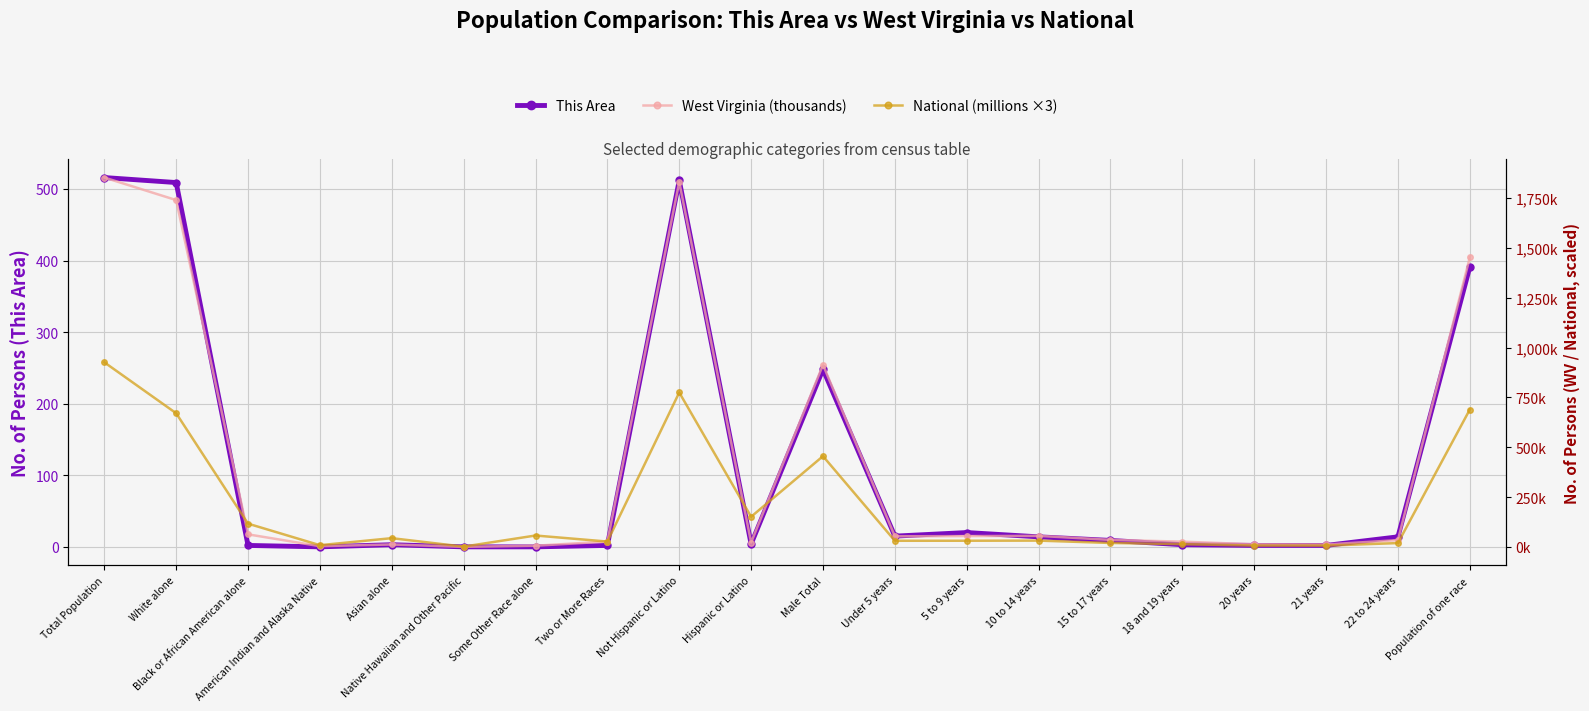

Which has a higher value, Some Other Race alone or Male Total?

Male Total